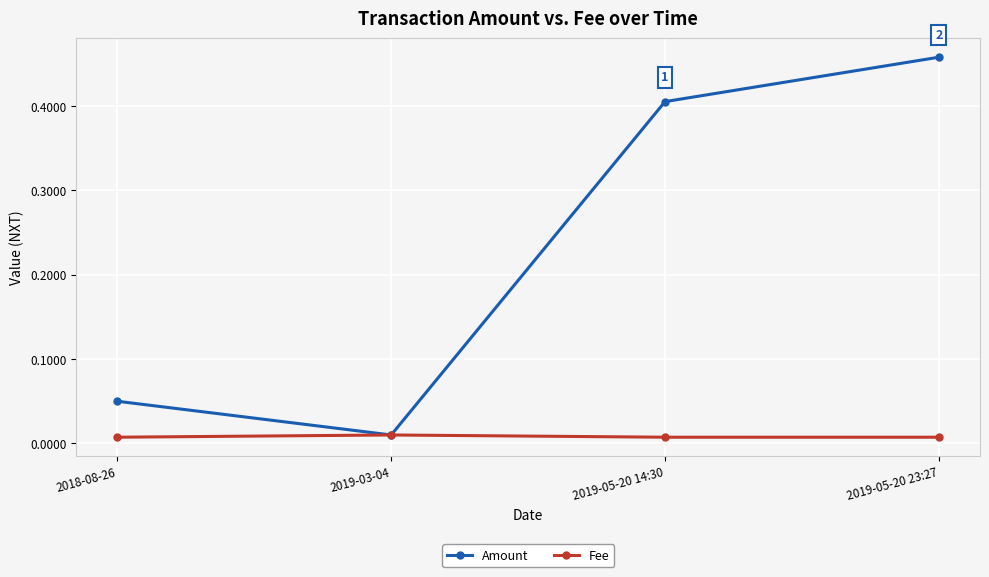

True or false: Amount has more than 0 interior local peaks.

False